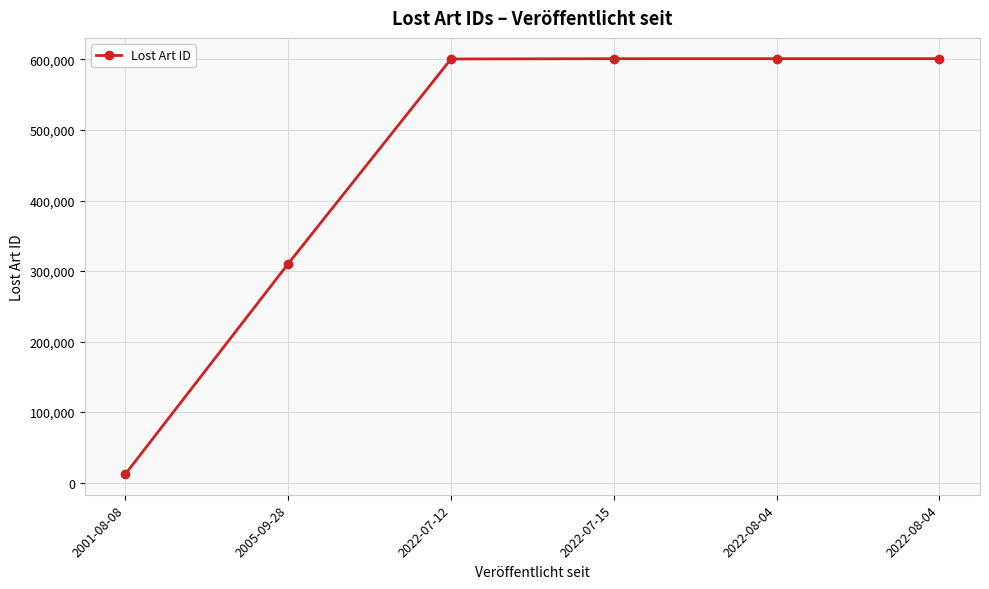

How many data points are less than 601140?

3